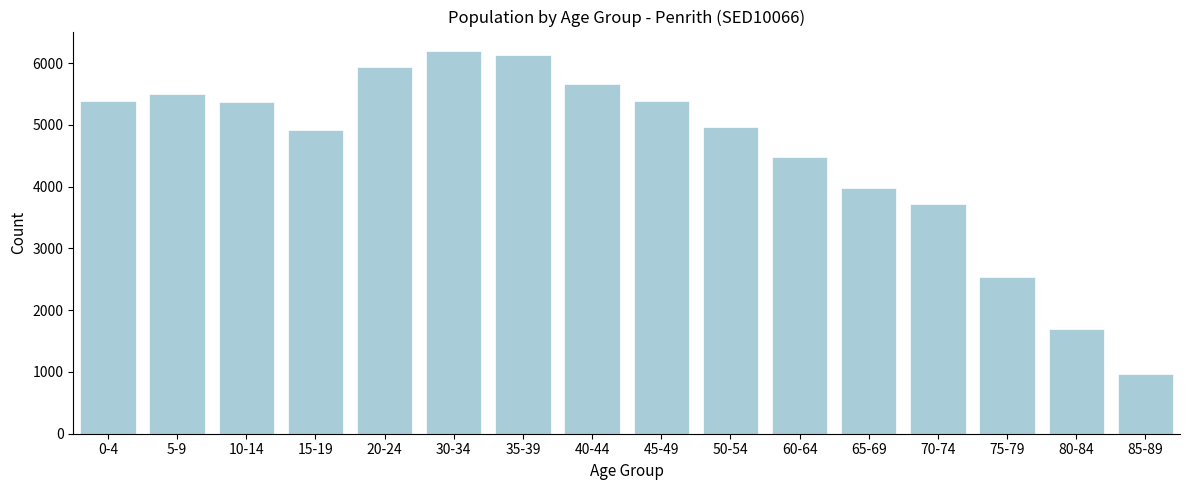

What is the value of the 5th bar from the left?

5931